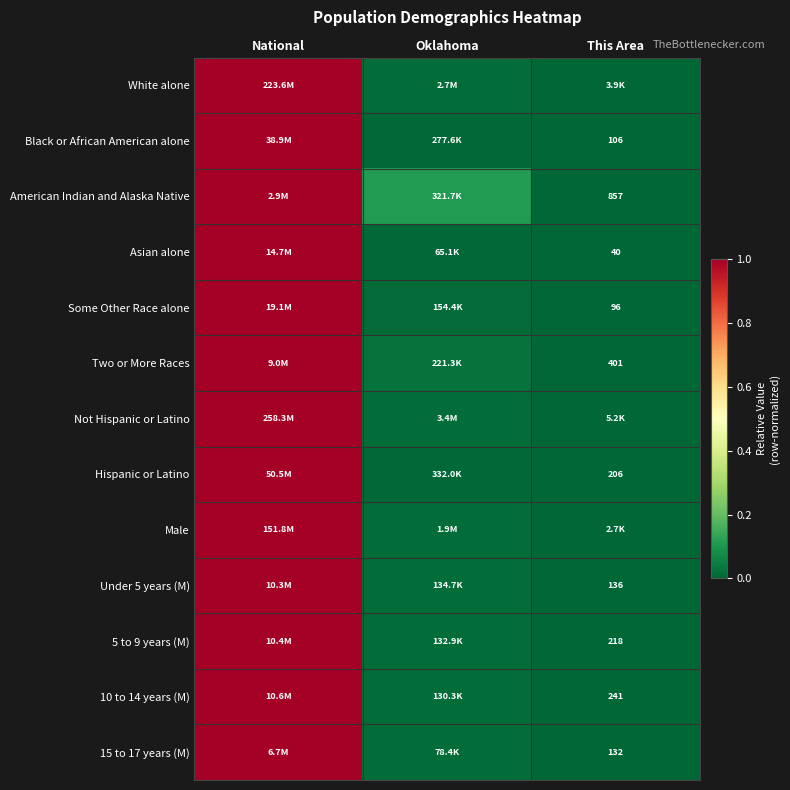

At which category does the chart reach its peak across all series?

National